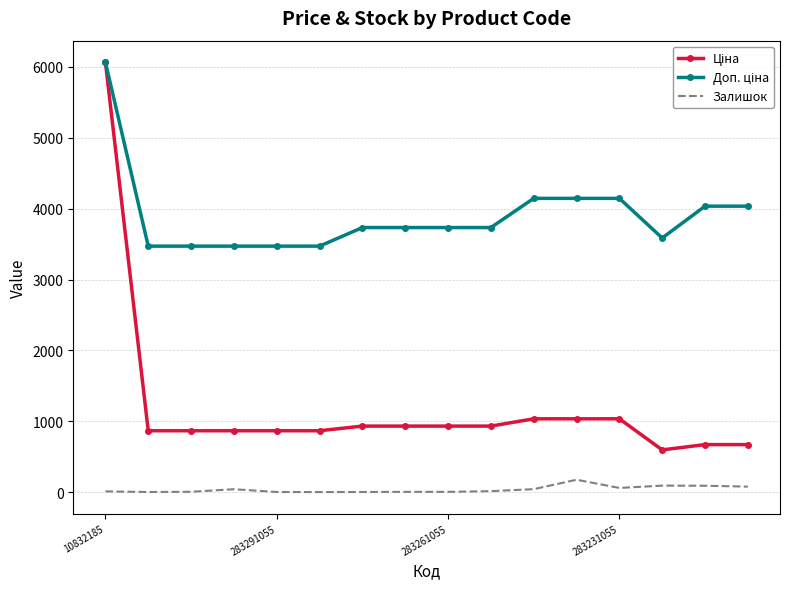

What are all the series names shown in the legend?

Ціна, Доп. ціна, Залишок